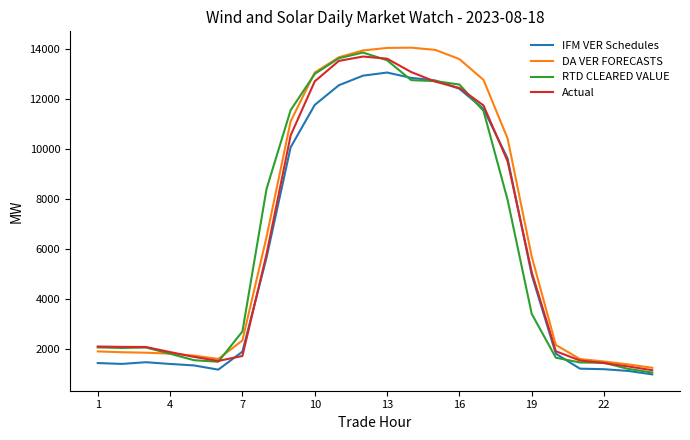

How many lines are shown in the chart?

4